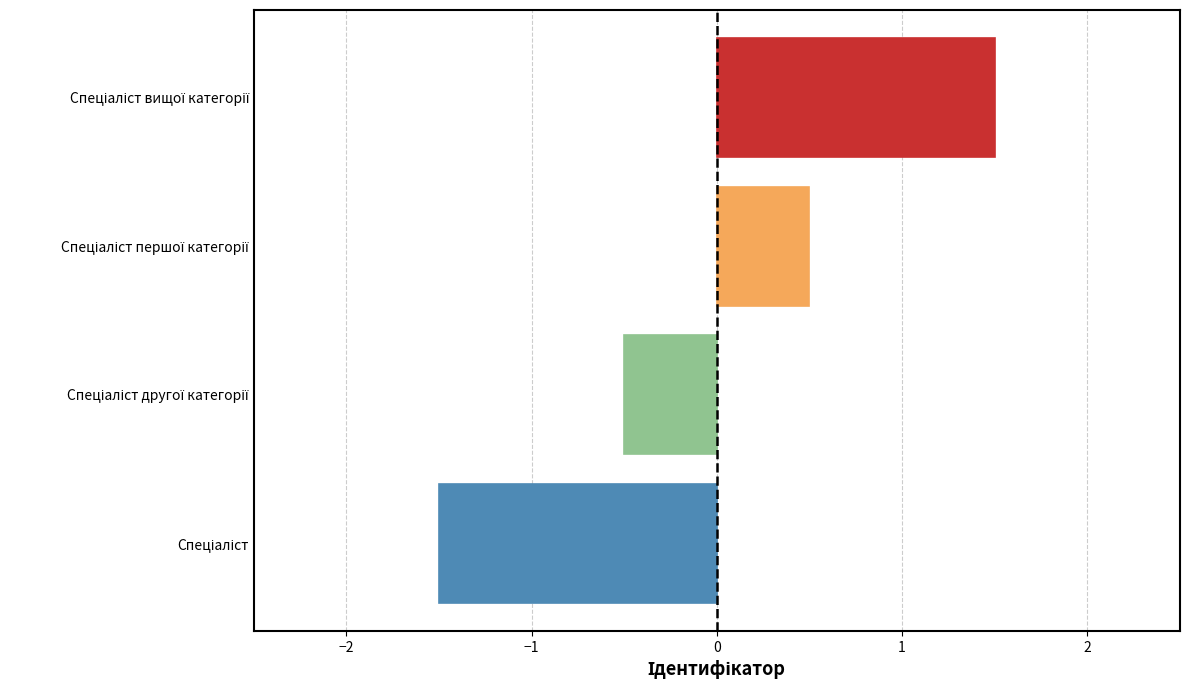

What is the smallest value displayed?

-1.5